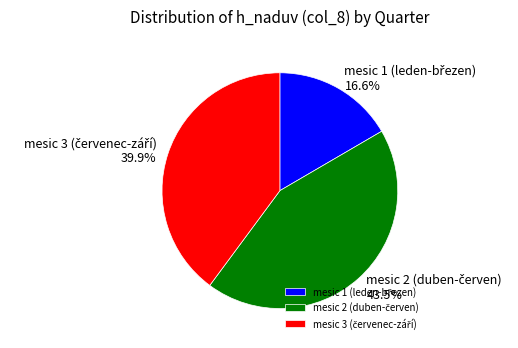

Is there a majority slice in this chart?

No